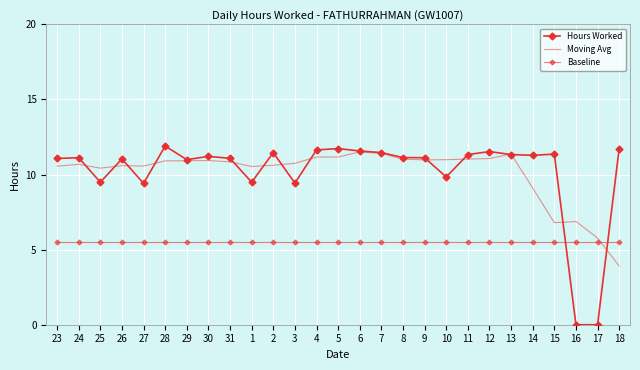

The Hours Worked series shows 7.6 at 9. True or false?

False